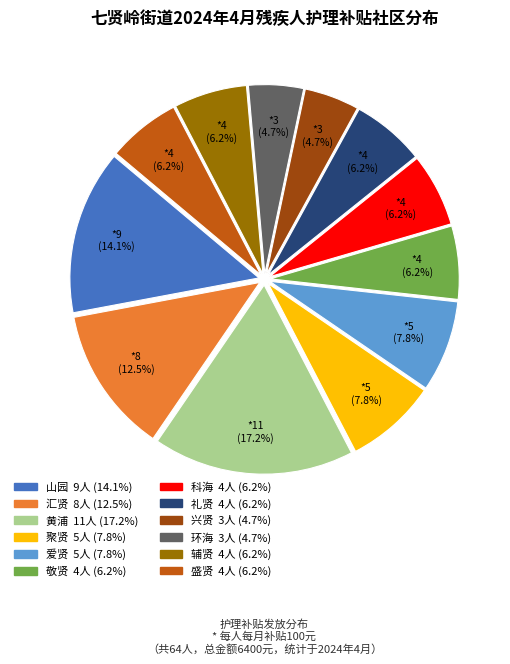

Is there a majority slice in this chart?

No